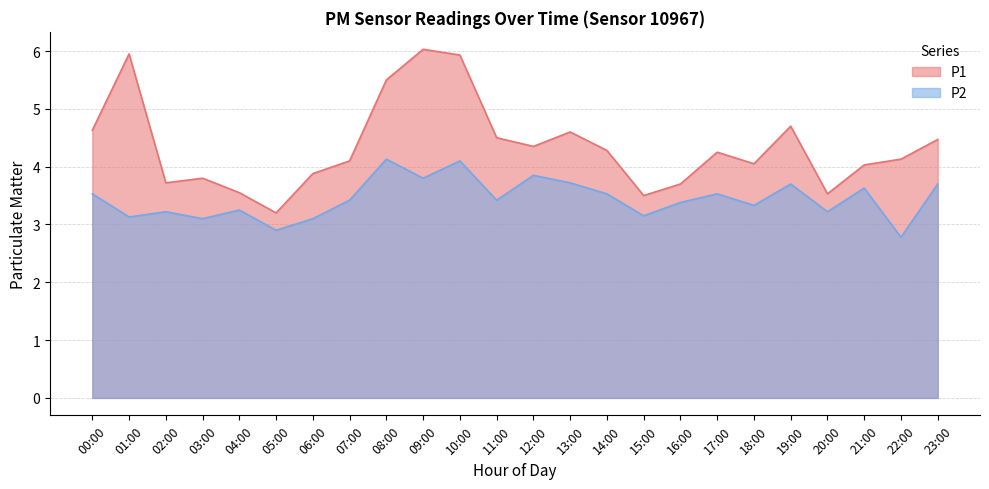

True or false: P1 has a value of 4.0 at 21:00.

True